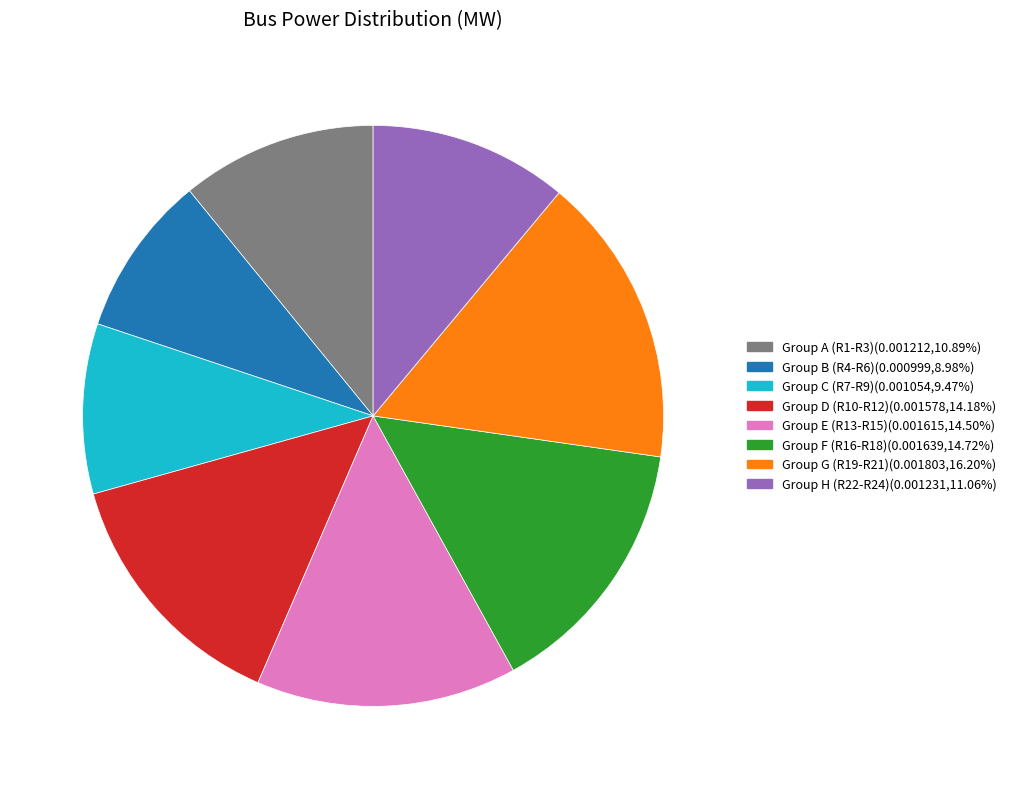

How many slices are in this pie chart?

8